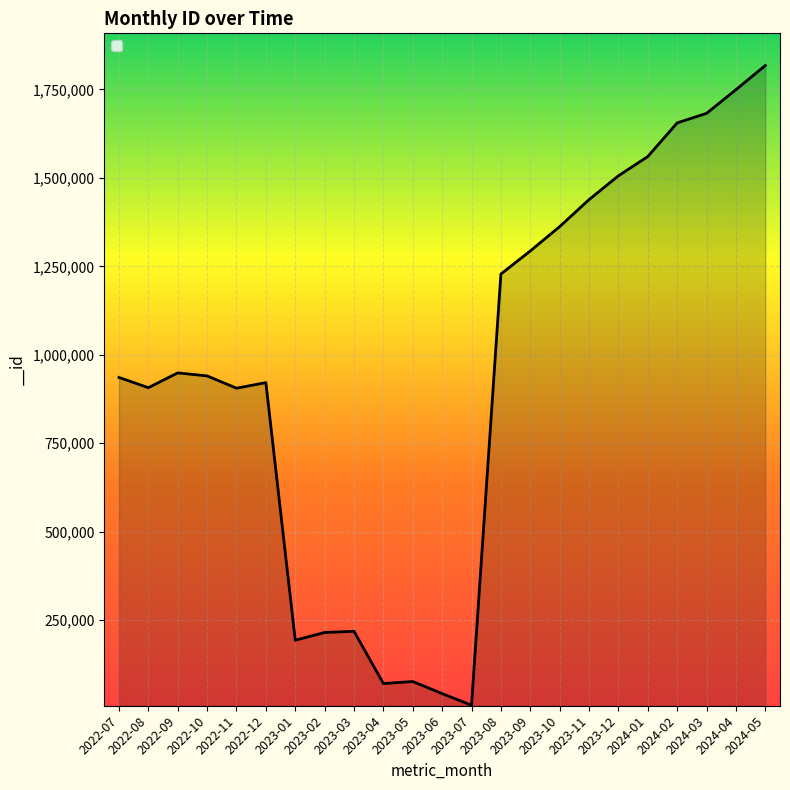

What is the maximum value shown in the chart?

1817559